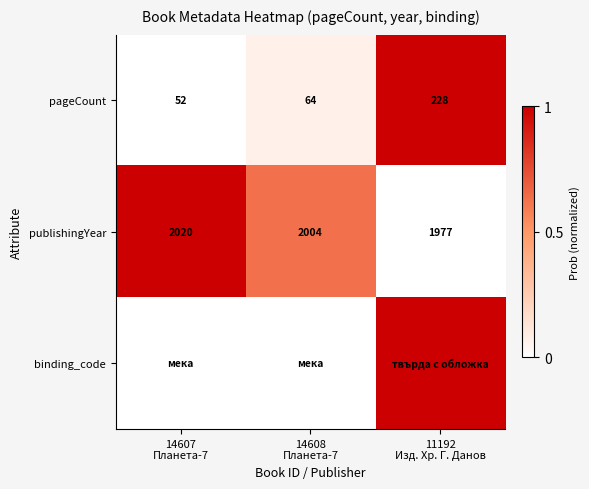

What is the difference between the maximum and second lowest values in the pageCount series?

164